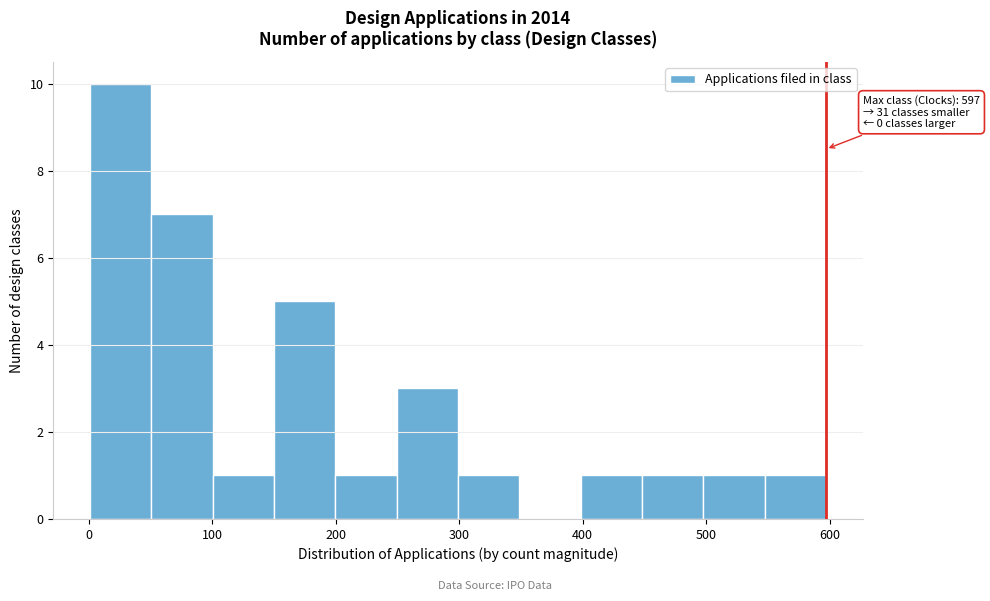

Over which range of the x-axis is the bar tallest?

0 to 50